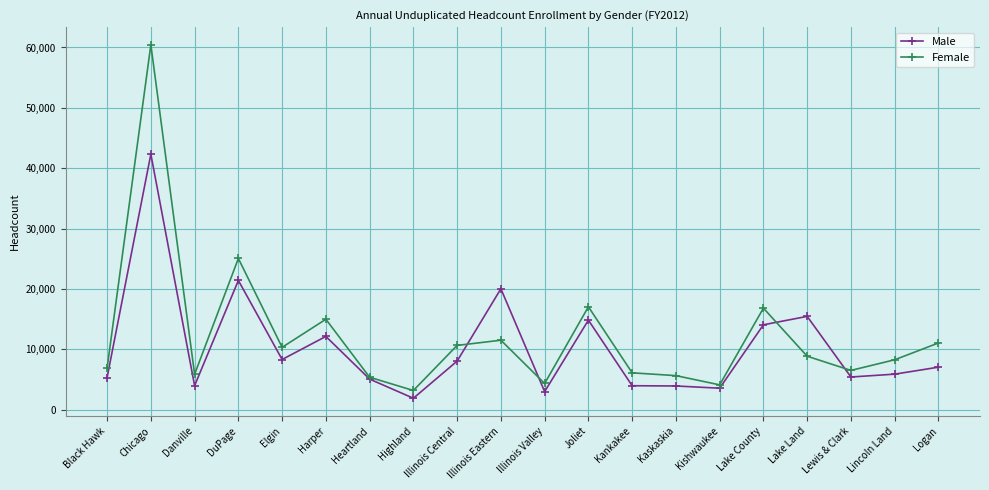

Where does the Male series first go above 7053?

Chicago